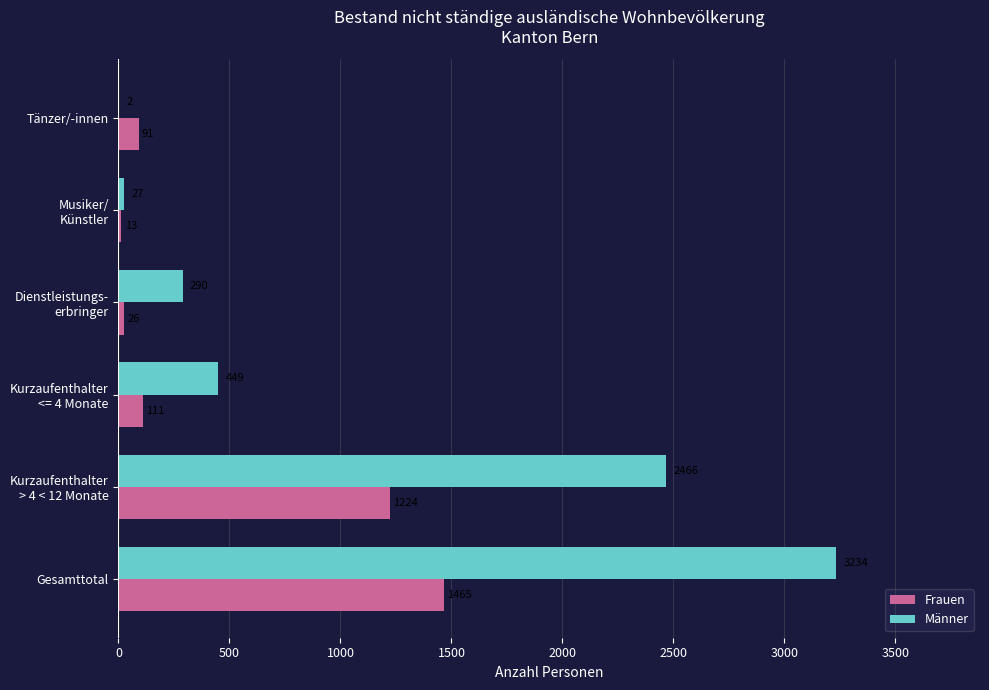

How many data points does each series have?

6